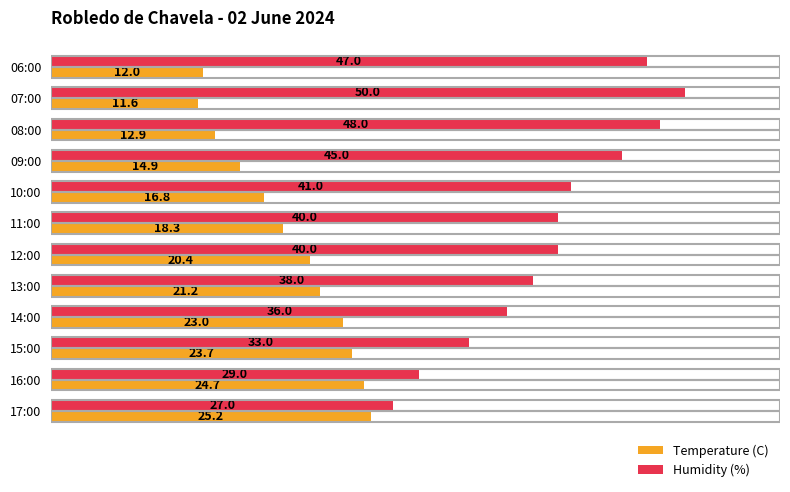

What is the difference between the maximum and minimum values in the Humidity (%) series?

23.0